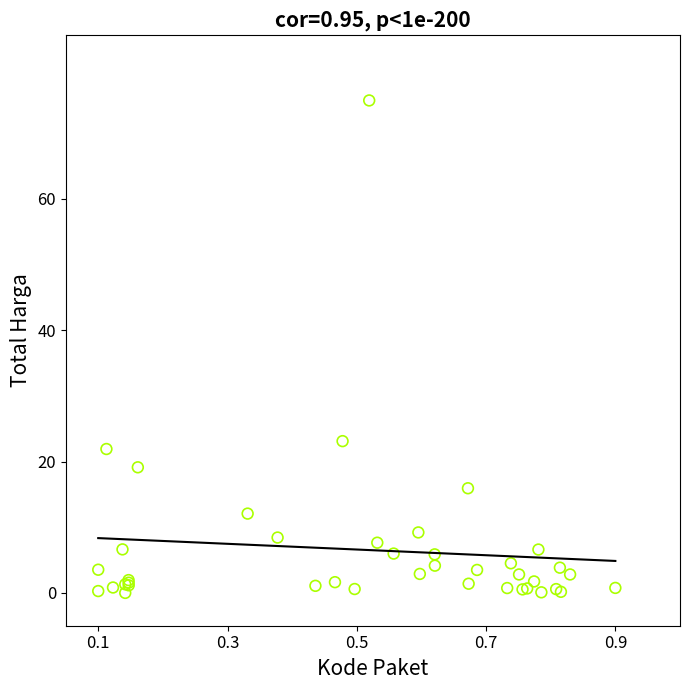

What Y value in the scatter plot is closest to 37?

23.1